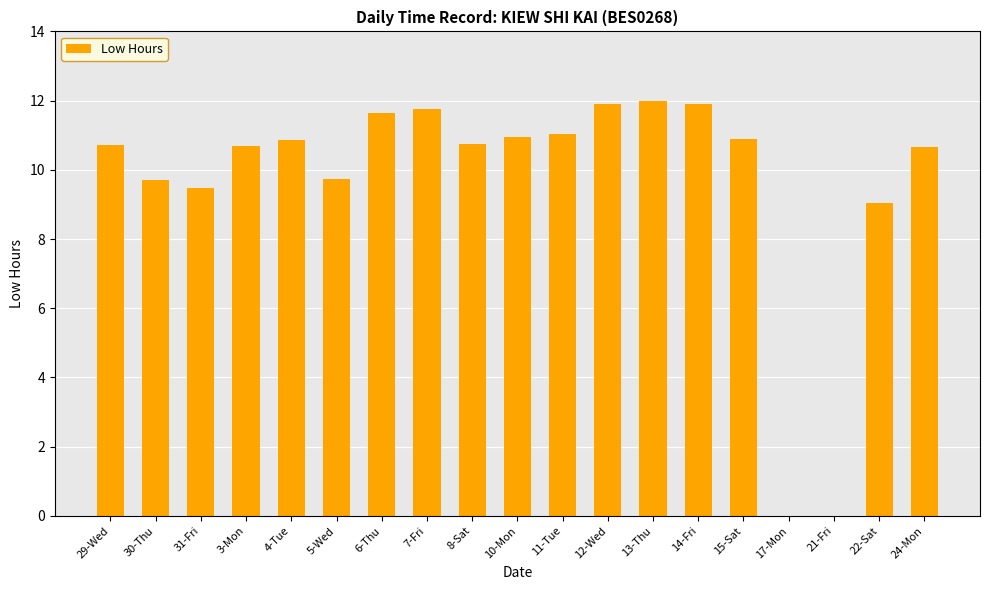

What is the maximum value shown in the chart?

12.0